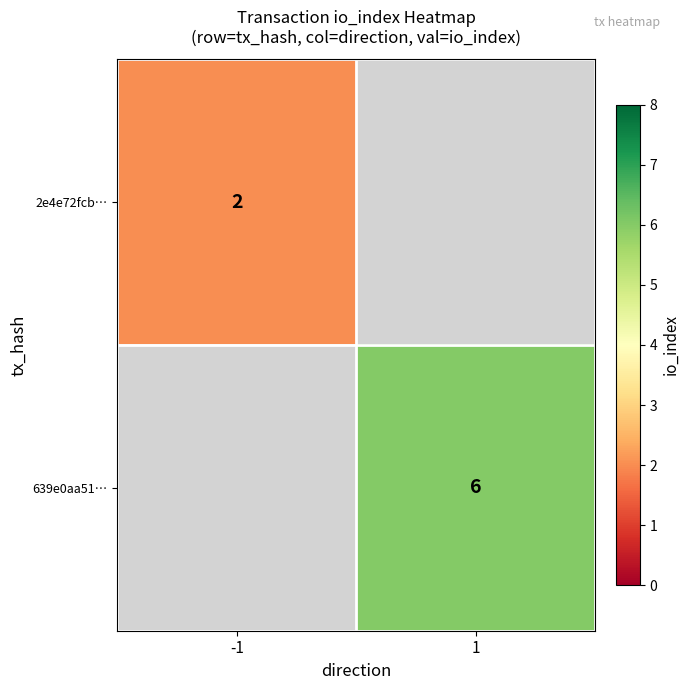

The value of 639e0aa51… at 1 is 10.1. True or false?

False